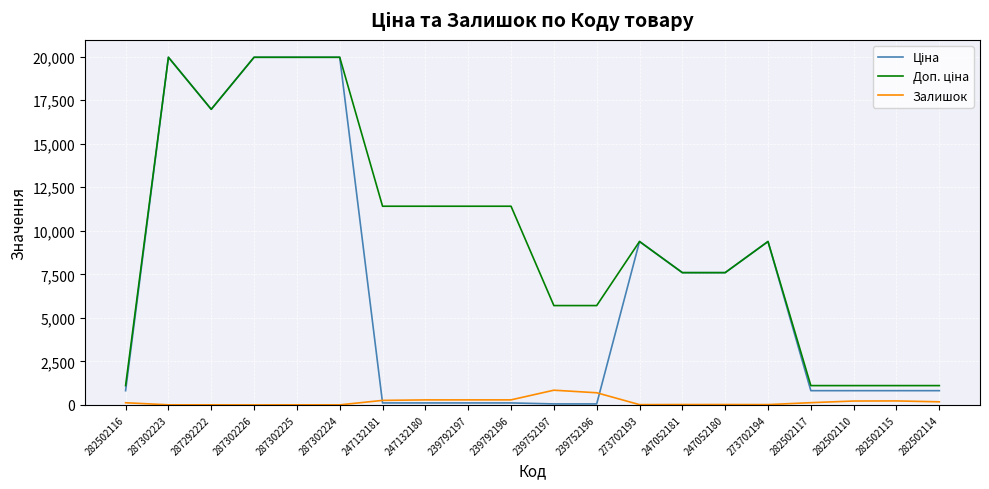

What is the difference between the highest and lowest values at 287302226?

19963.2